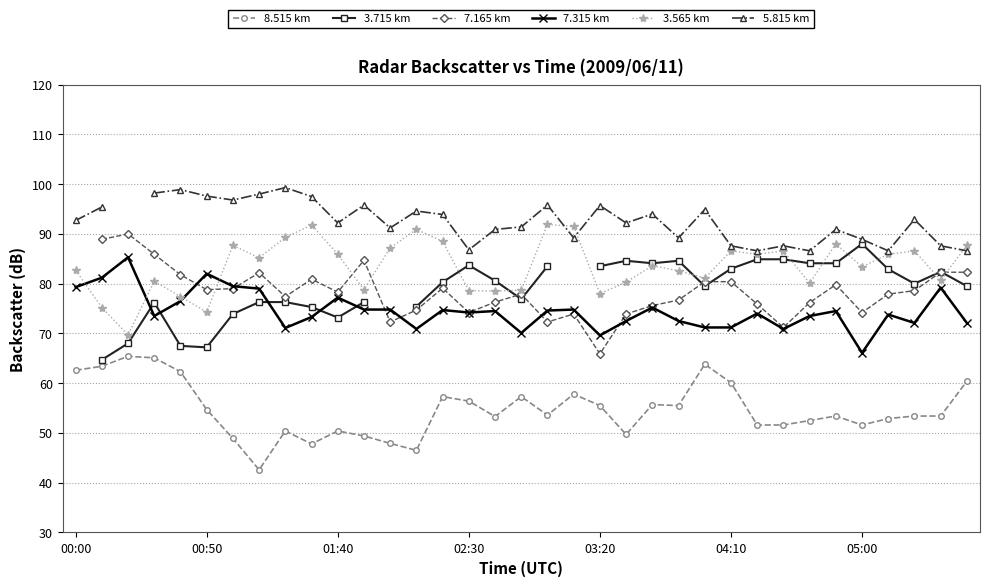

True or false: 8.515 km and 7.315 km intersect in this chart.

False